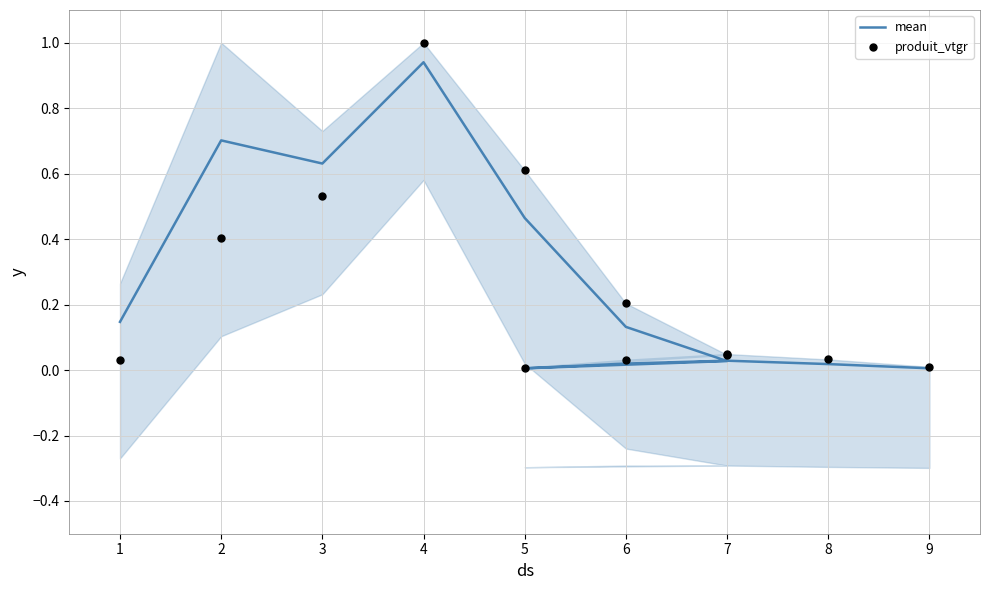

Which series reaches the minimum Y coordinate?

mean